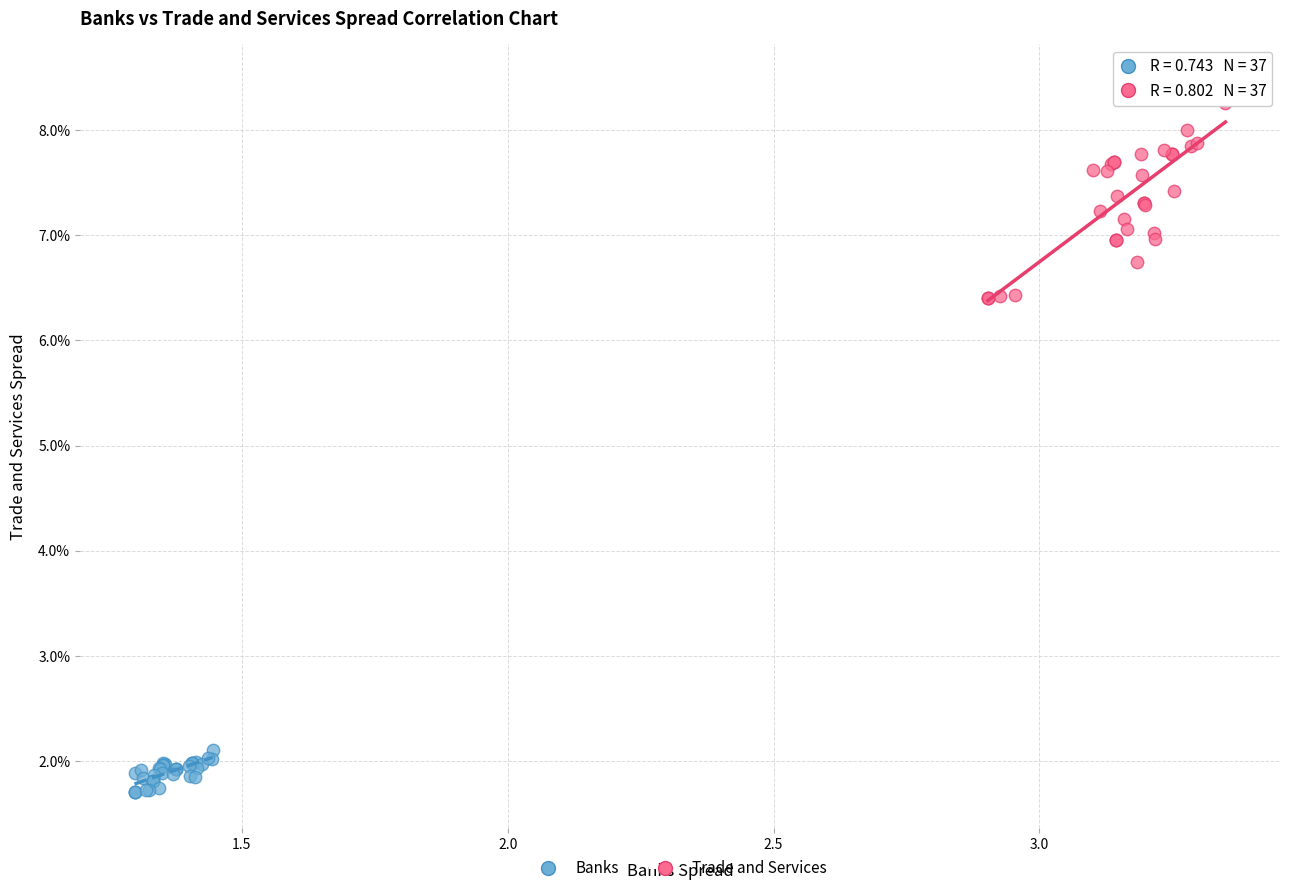

Which series has the largest Y range (max minus min)?

Trade and Services